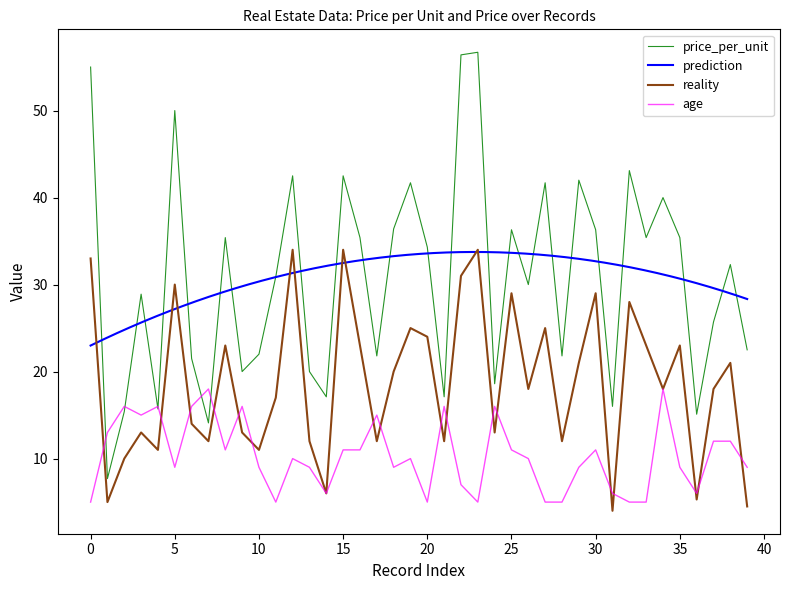

The price_per_unit series shows 18.6 at 24. True or false?

True